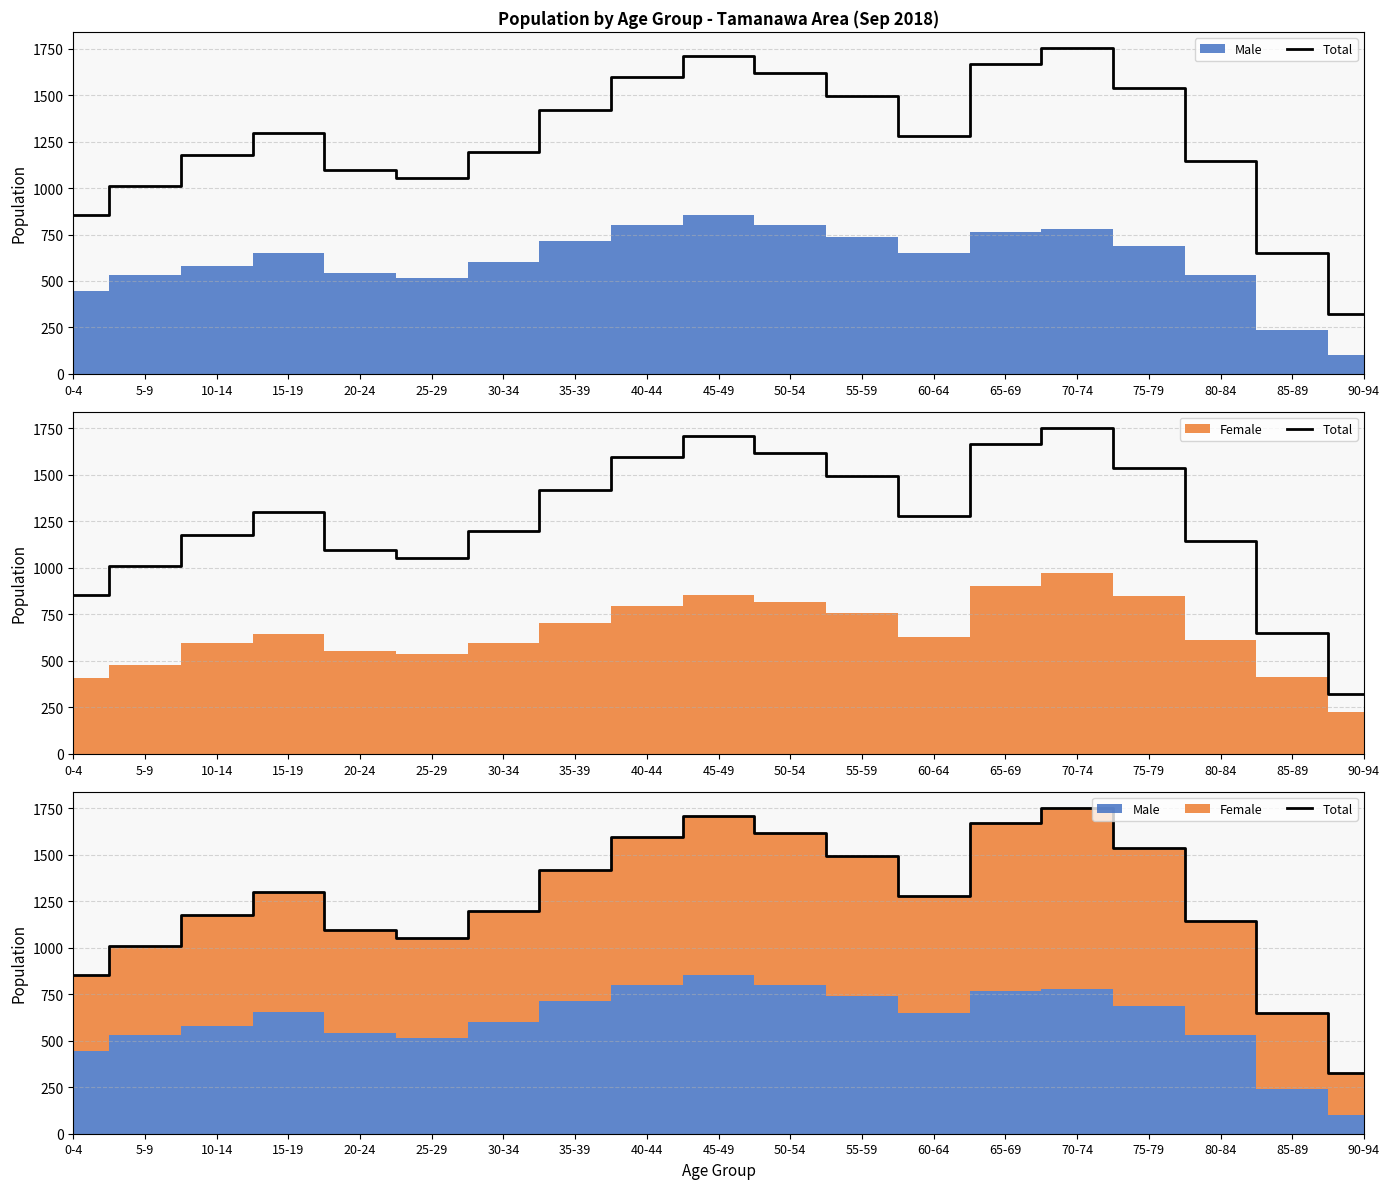

Does the chart display data point markers on the line(s)?

No